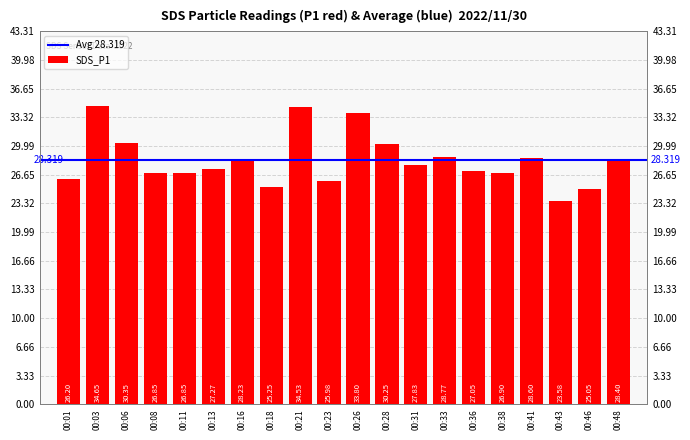

What is the smallest value displayed?

23.6